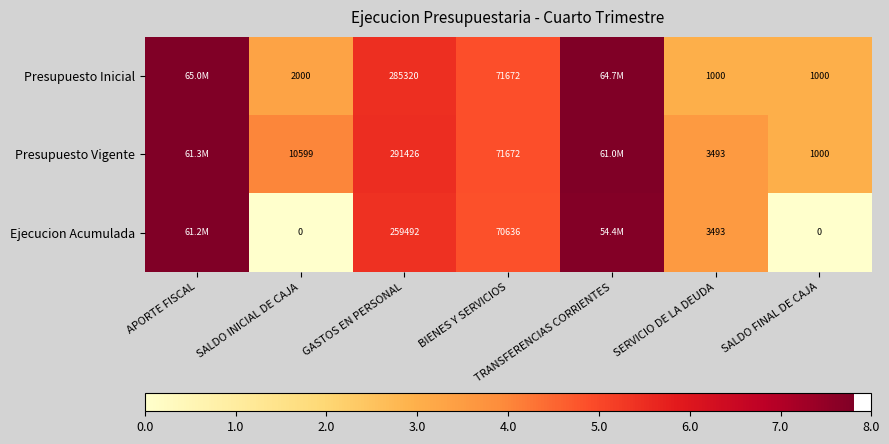

What is the maximum value shown in the chart?

7.8